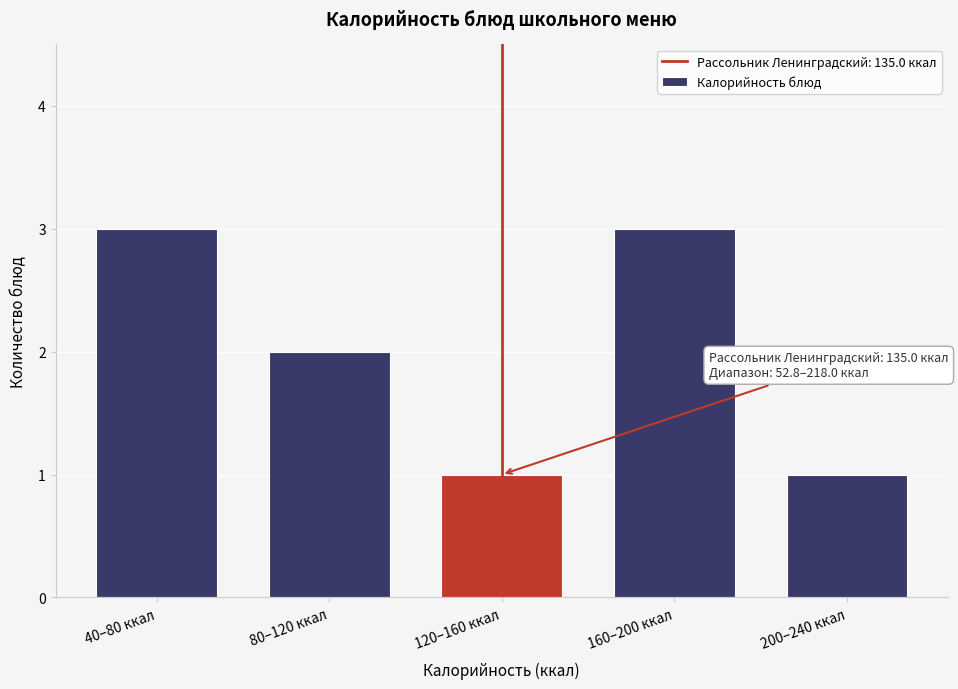

Reading left to right, transcribe all the data shown in this chart.

40–80 ккал=3	80–120 ккал=2	120–160 ккал=1	160–200 ккал=3	200–240 ккал=1